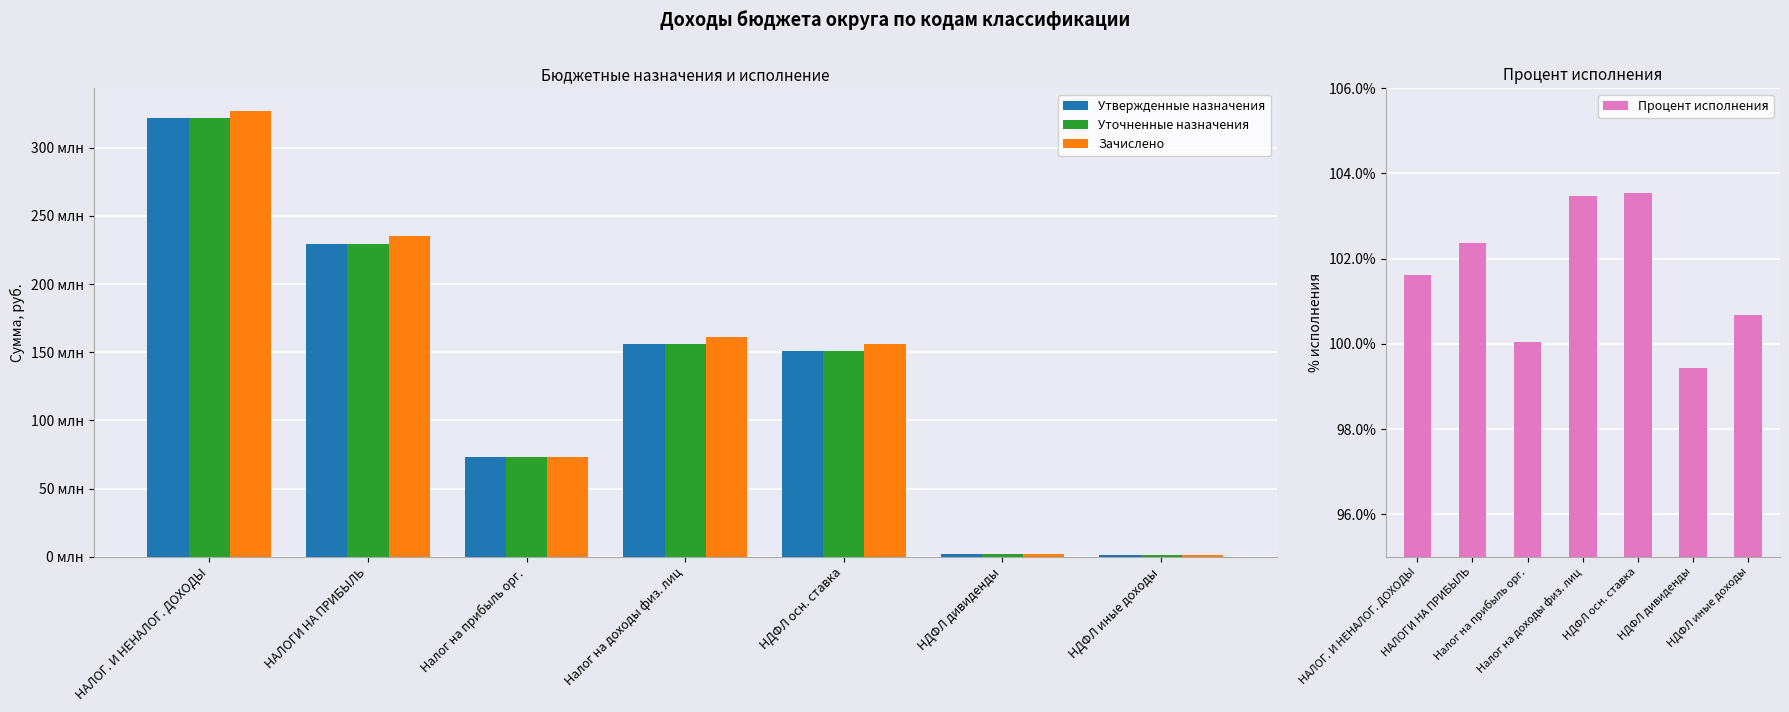

How many values in the Утвержденные назначения series exceed 150580000?

3